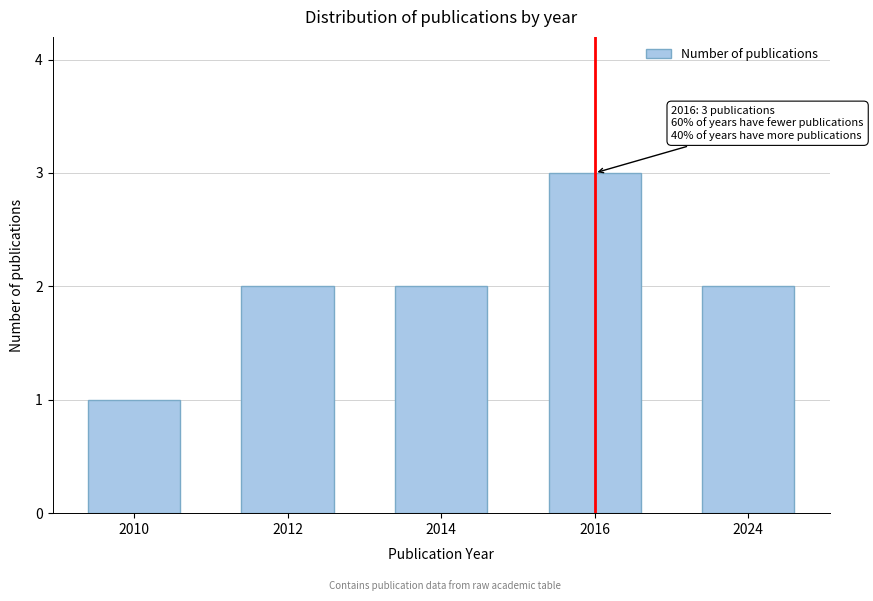

Reading left to right, what are all the values shown in this chart?

2010=1	2012=2	2014=2	2016=3	2024=2